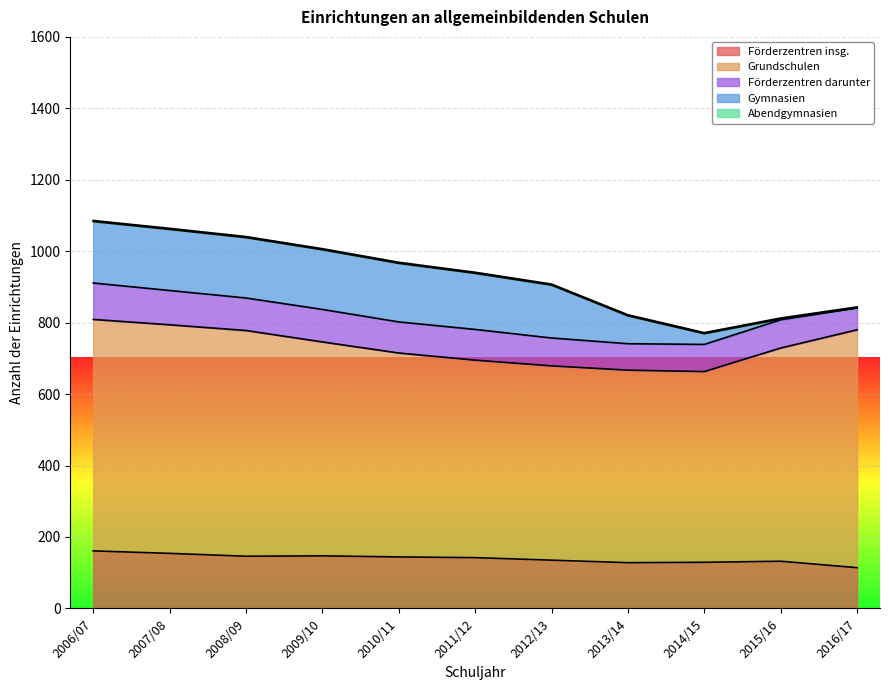

Is it true that Förderzentren darunter equals 79 at 2015/16?

True